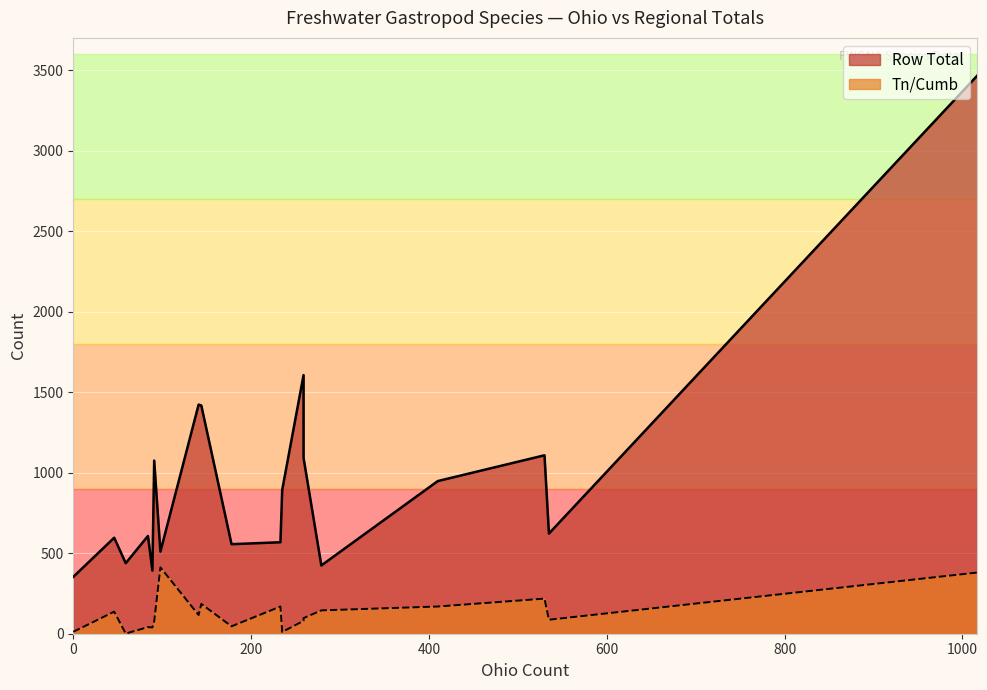

At Gyraulus parvus, list the series in order from largest to smallest.

Row Total, Tn/Cumb